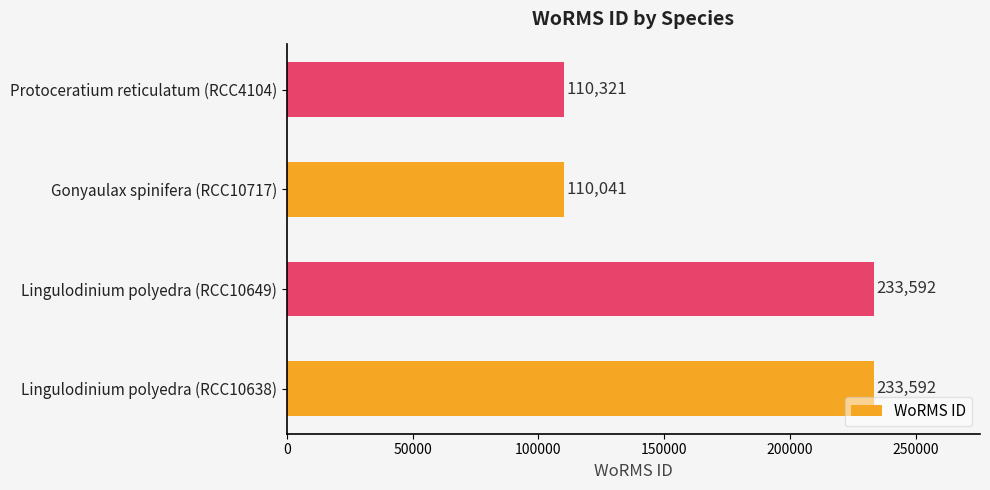

The value at Protoceratium reticulatum (RCC4104) is 172176. True or false?

False